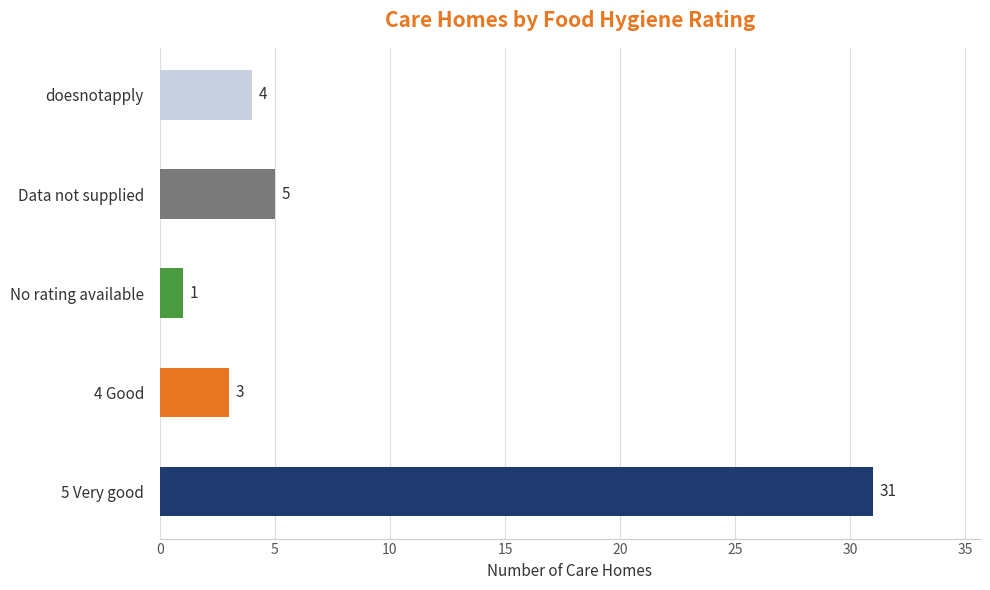

Reading left to right, what are all the values shown in this chart?

5 Very good=31	4 Good=3	No rating available=1	Data not supplied=5	doesnotapply=4